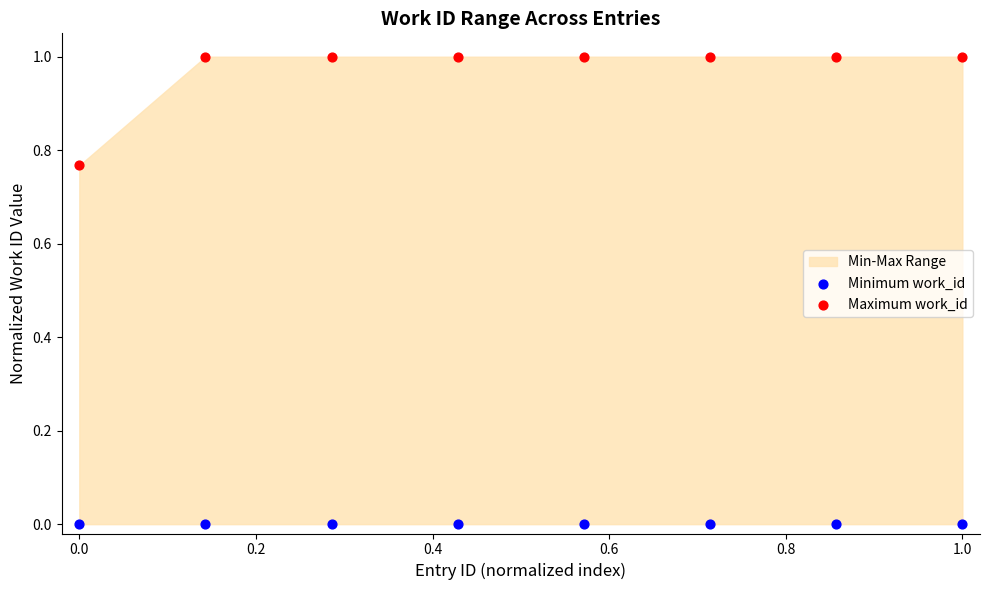

Which series contains the lowest Y value?

Minimum work_id